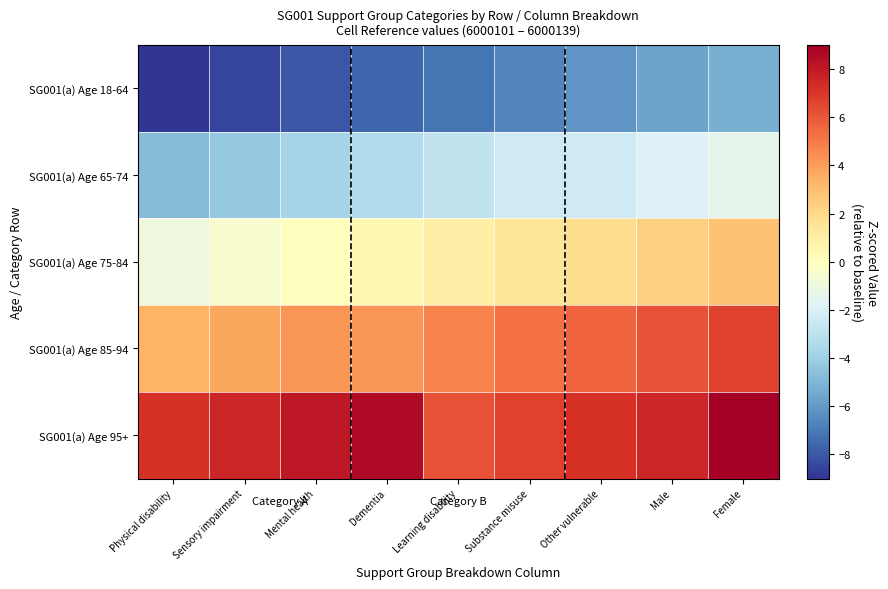

Reading left to right, extract all data points from this chart.

SG001(a) Age 18-64: Physical disability=-9.0	Sensory impairment=-8.5	Mental health=-8.1	Dementia=-7.6	Learning disability=-7.1	Substance misuse=-6.6	Other vulnerable=-6.2	Male=-5.7	Female=-5.2
SG001(a) Age 65-74: Physical disability=-4.7	Sensory impairment=-4.3	Mental health=-3.8	Dementia=-3.3	Learning disability=-2.8	Substance misuse=-2.4	Other vulnerable=-2.4	Male=-1.9	Female=-1.4
SG001(a) Age 75-84: Physical disability=-0.9	Sensory impairment=-0.5	Mental health=0.0	Dementia=0.5	Learning disability=0.9	Substance misuse=1.4	Other vulnerable=1.9	Male=2.4	Female=2.8
SG001(a) Age 85-94: Physical disability=3.3	Sensory impairment=3.8	Mental health=4.3	Dementia=4.3	Learning disability=4.7	Substance misuse=5.2	Other vulnerable=5.7	Male=6.2	Female=6.6
SG001(a) Age 95+: Physical disability=7.1	Sensory impairment=7.6	Mental health=8.1	Dementia=8.5	Learning disability=6.2	Substance misuse=6.6	Other vulnerable=7.1	Male=7.6	Female=9.0